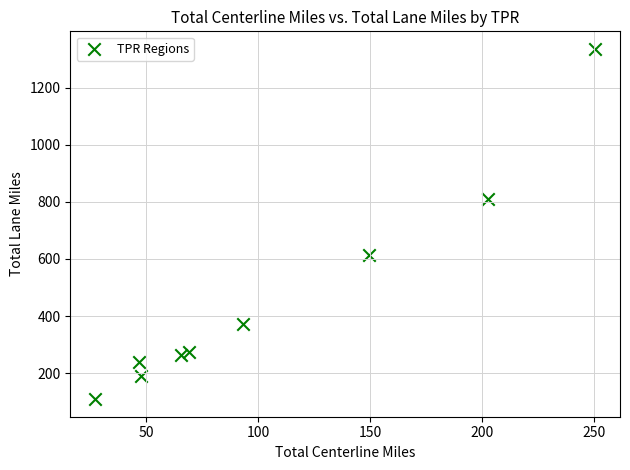

What Y value in the scatter plot is closest to 722?

810.4